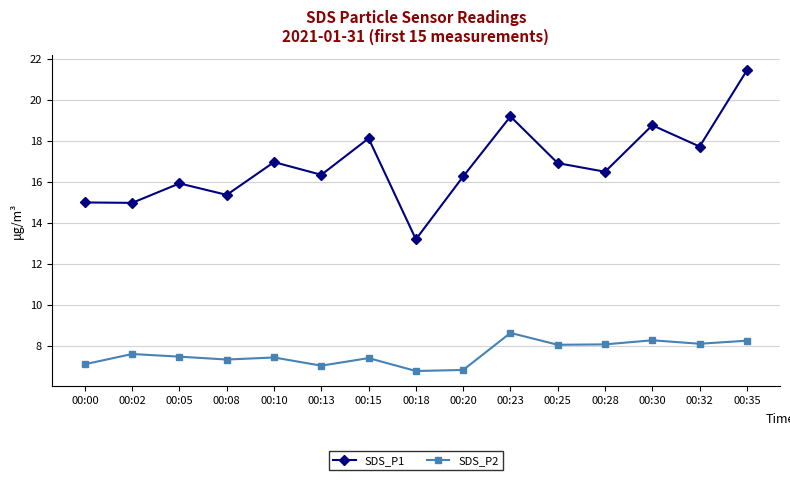

Which series has the largest total across all categories?

SDS_P1